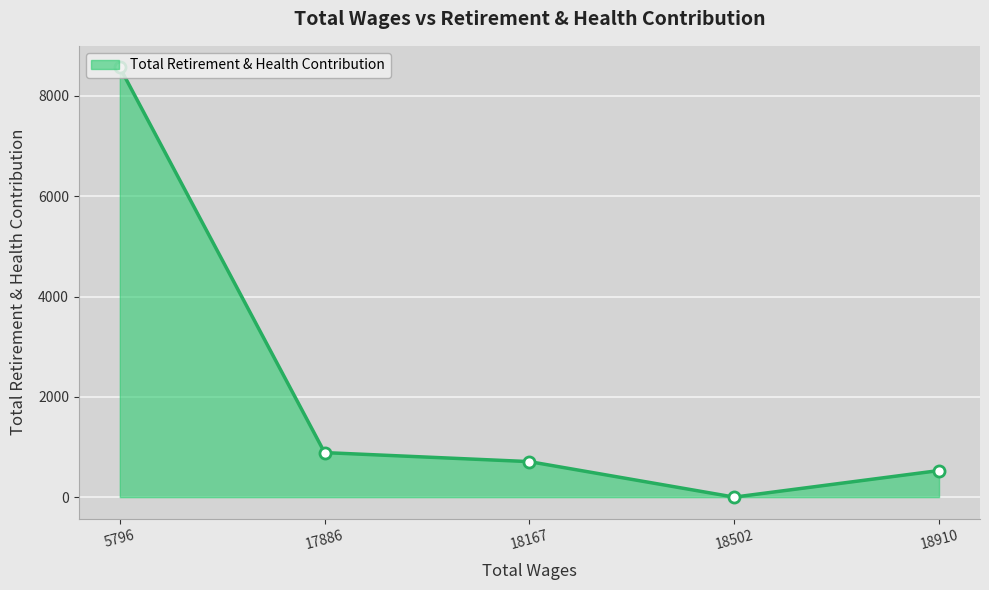

What is the greatest value displayed?

8571